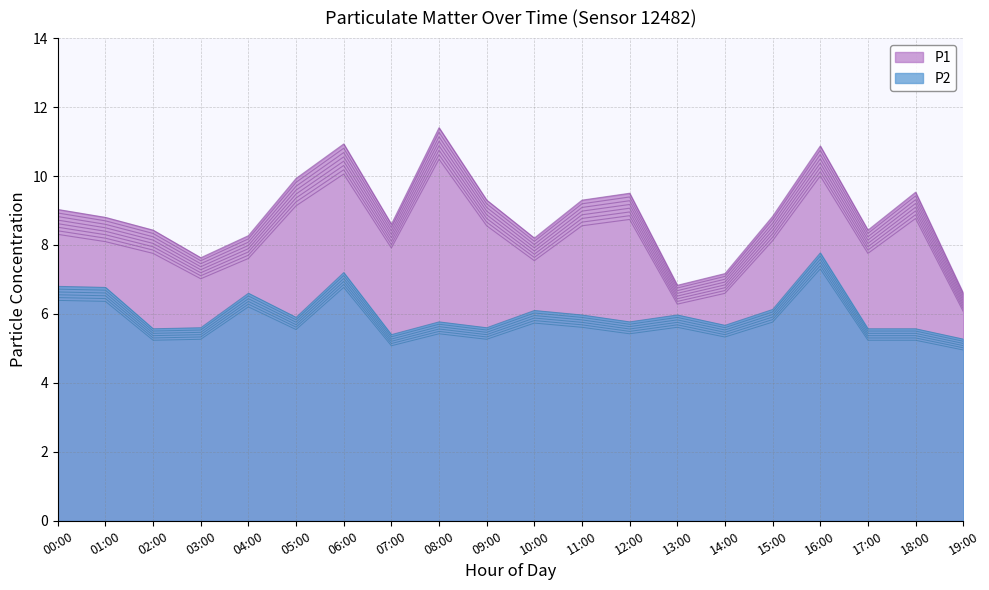

How many lines are shown in the chart?

2